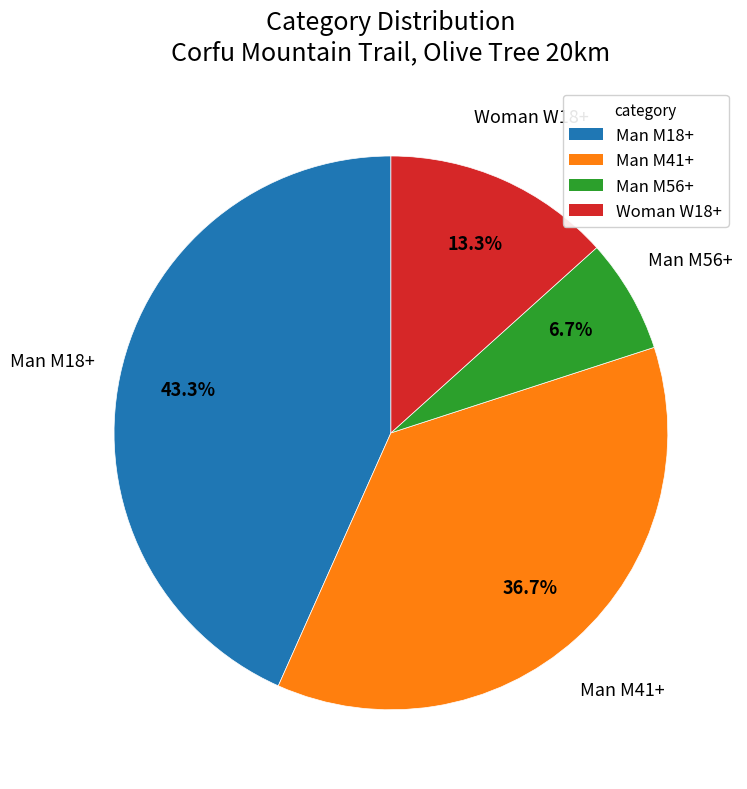

To the nearest percent, what is the difference between the largest and smallest slice percentages?

37%